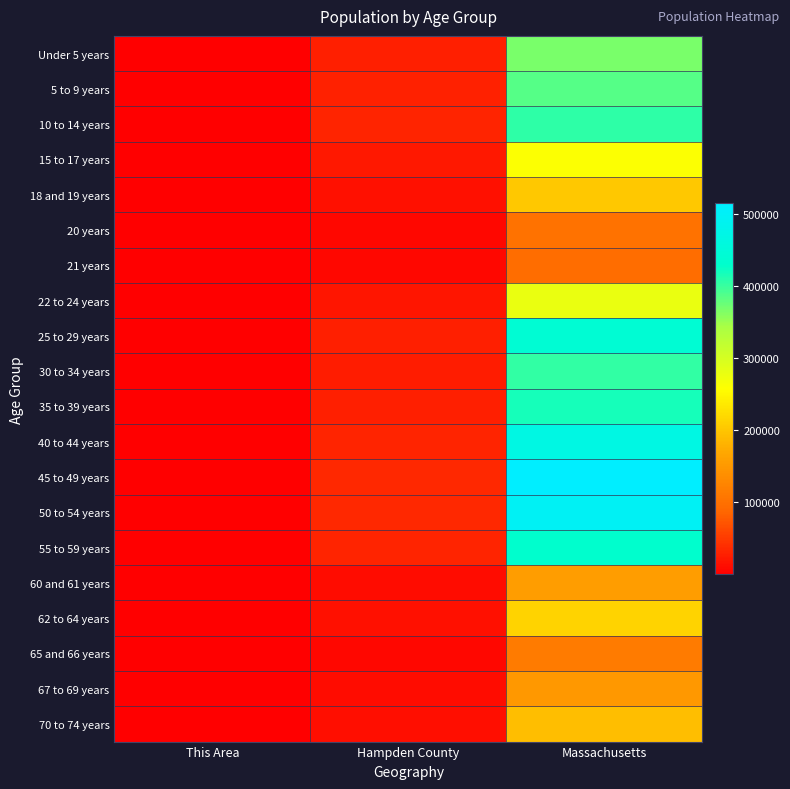

Which has a higher value, Hampden County or Massachusetts?

Massachusetts